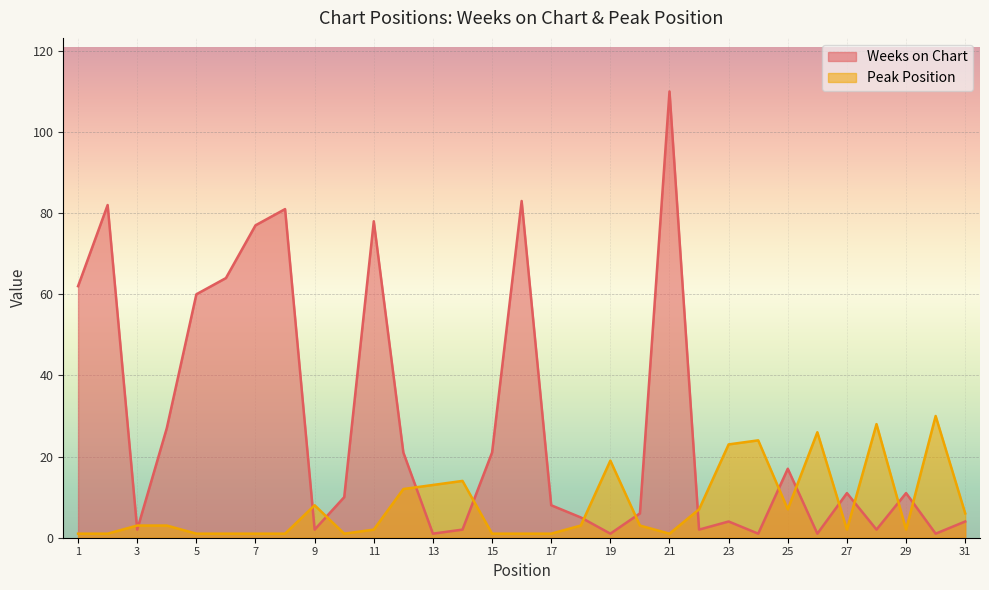

At which label does Weeks on Chart reach its minimum?

13